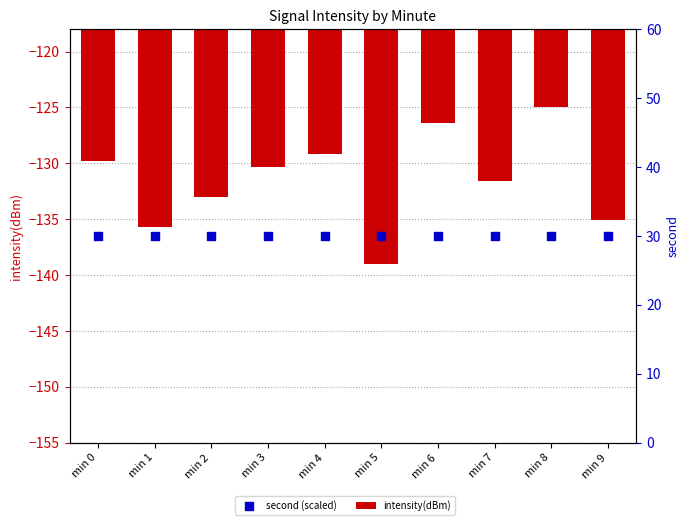

Which series has the largest Y range (max minus min)?

intensity(dBm)